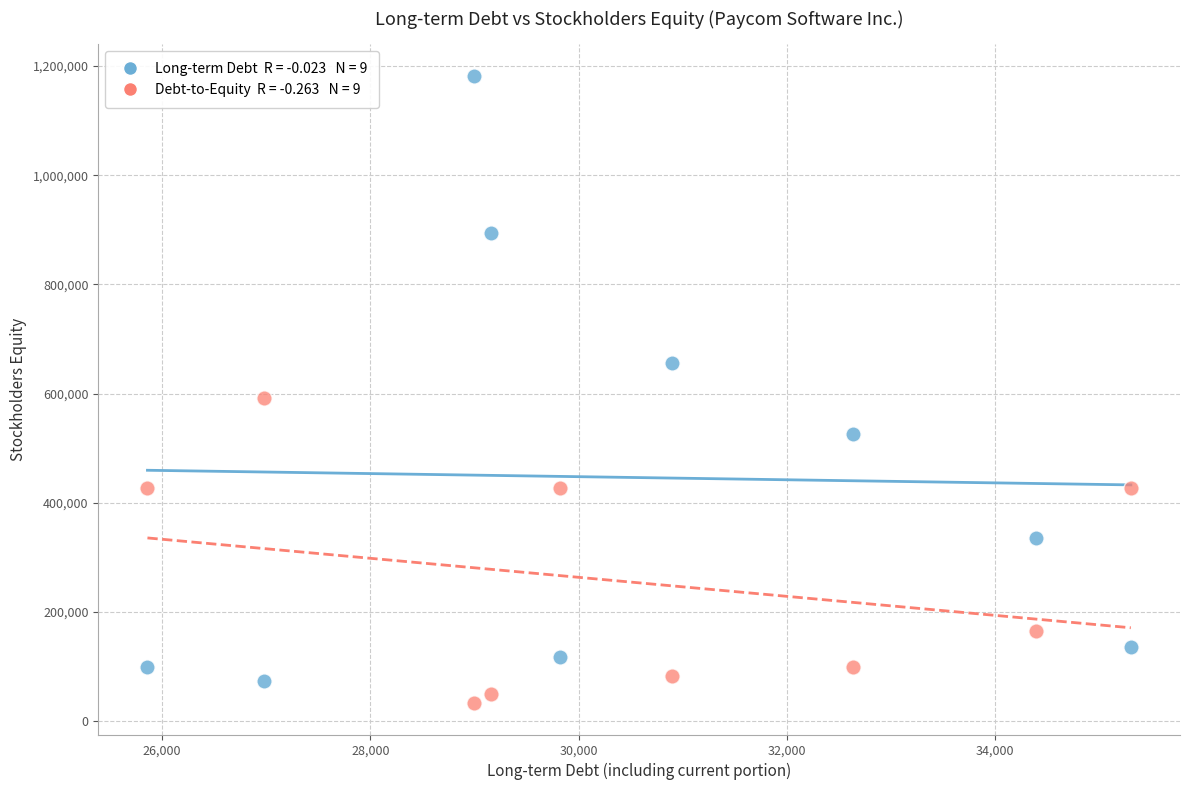

Across all series, what Y value is closest to 607728?

591303.5